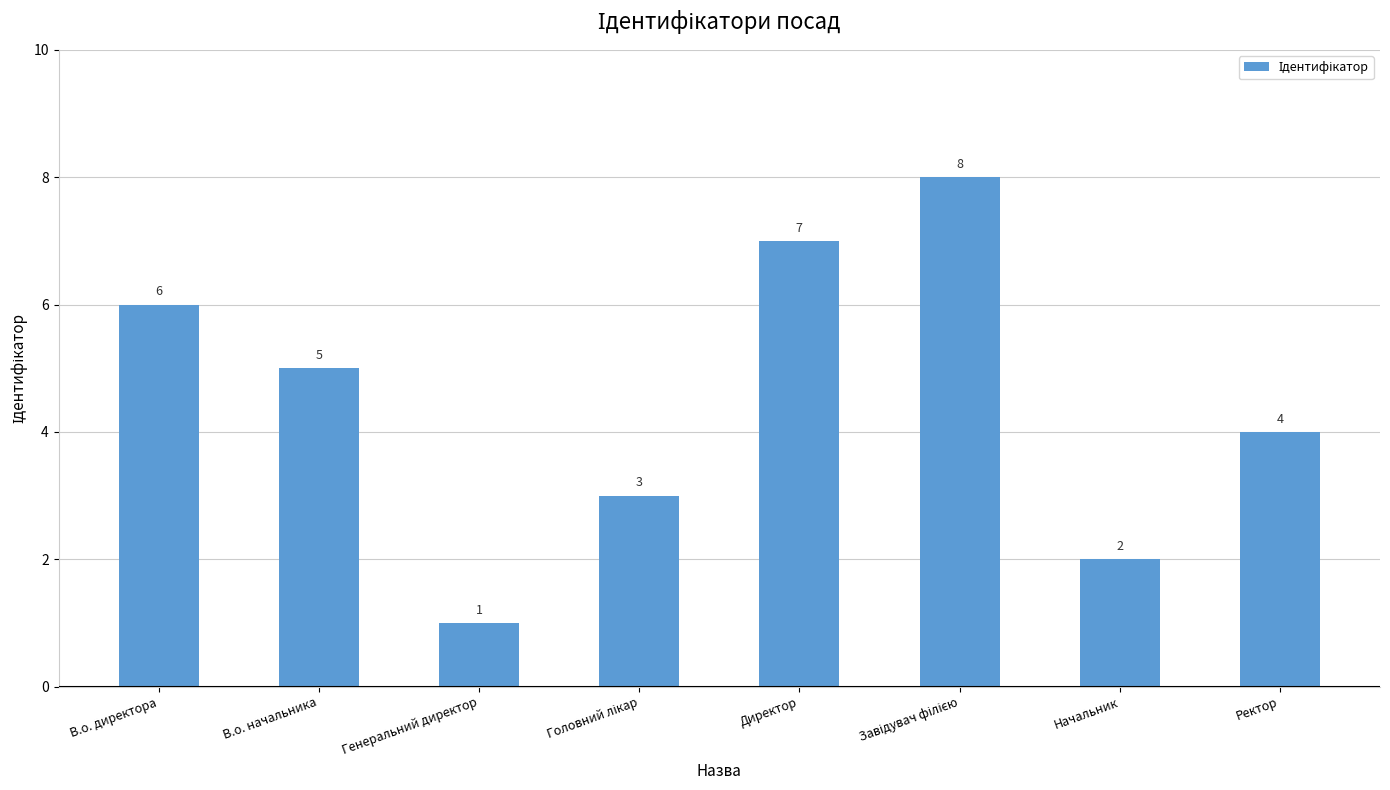

Approximately how many times larger is the value at Начальник compared to Директор?

0.3